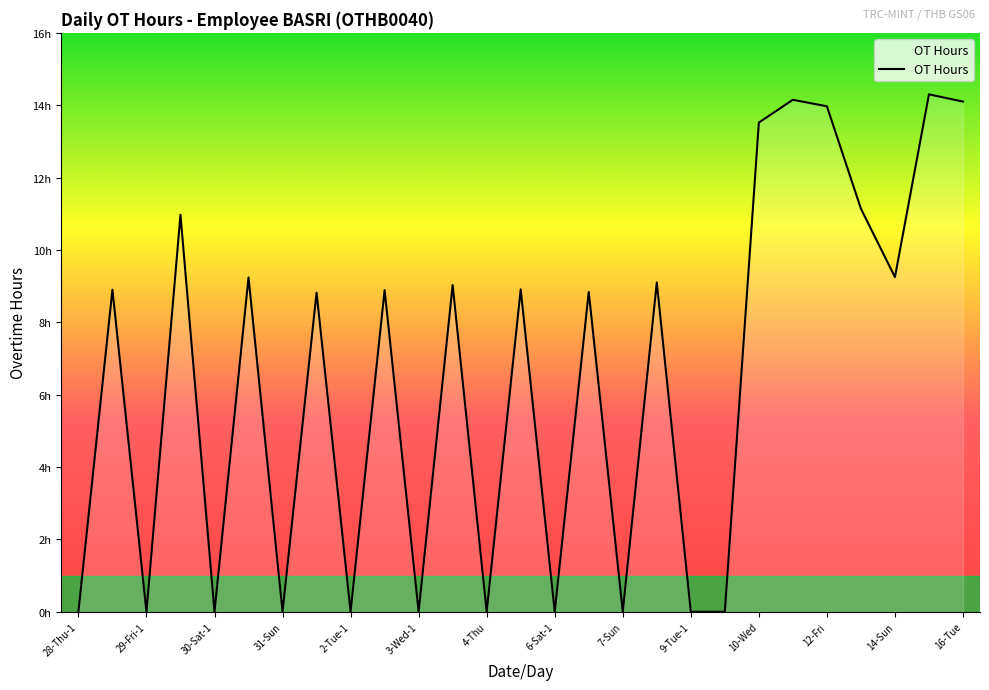

Does the chart display data point markers on the line(s)?

No